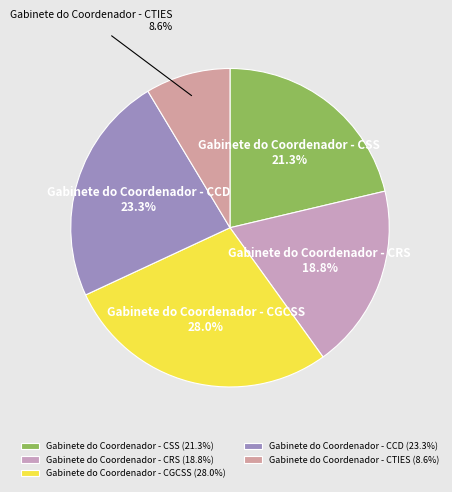

Rank the categories by value from lowest to highest.

Gabinete do Coordenador - CTIES, Gabinete do Coordenador - CRS, Gabinete do Coordenador - CSS, Gabinete do Coordenador - CCD, Gabinete do Coordenador - CGCSS